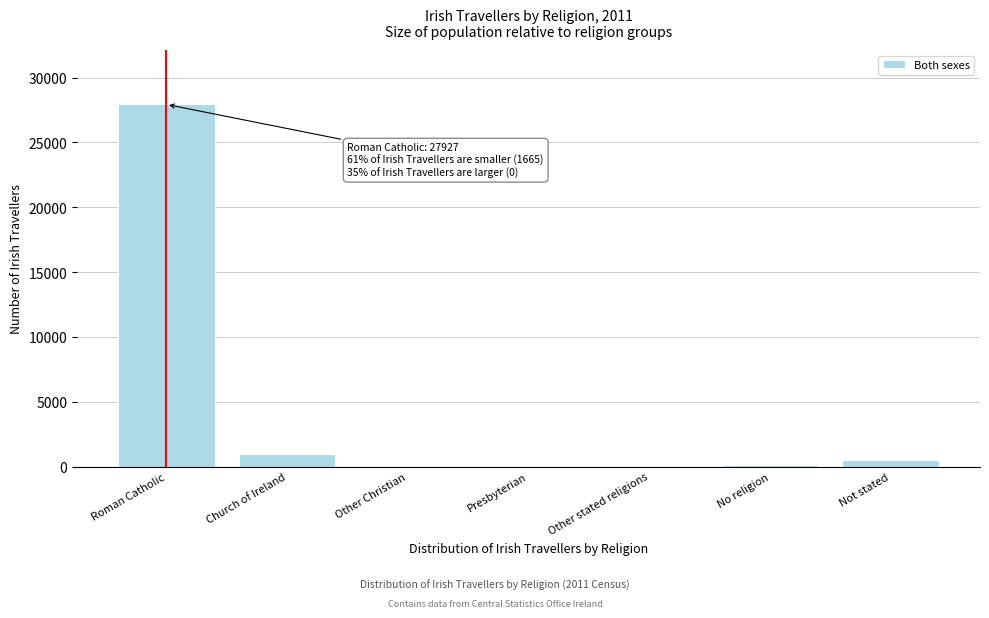

Between Church of Ireland and No religion, which is larger?

Church of Ireland